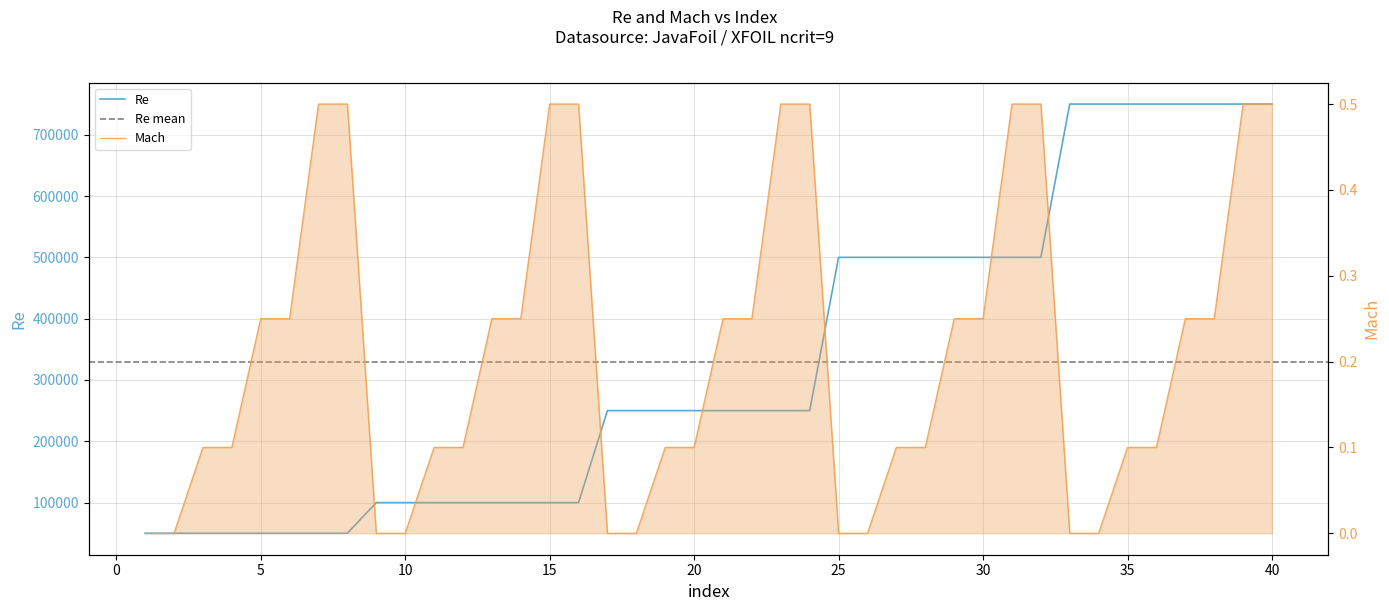

How many values in the Re series are below 250000?

16